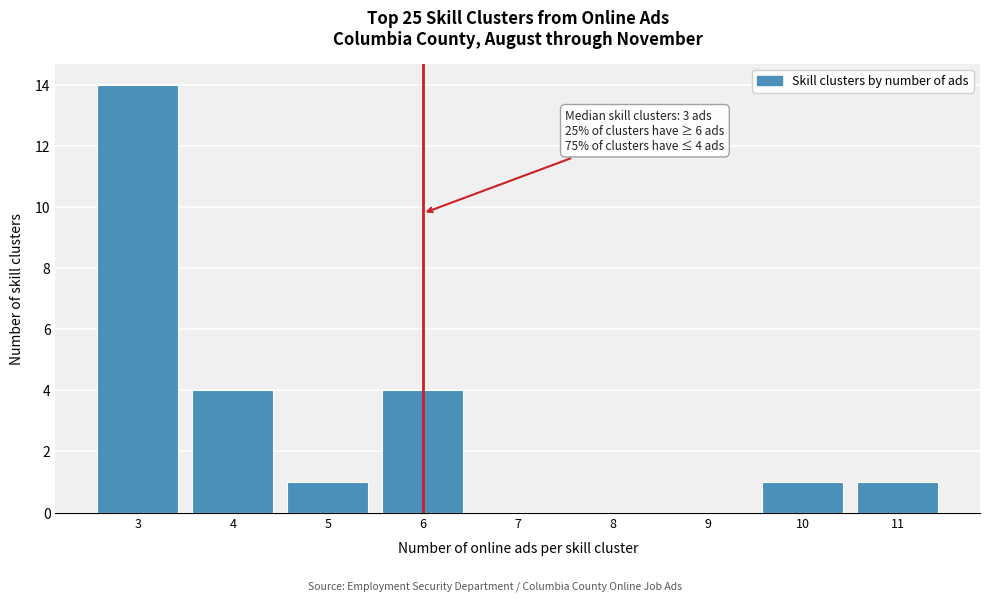

Reading left to right, transcribe all the data shown in this chart.

3=14	4=4	5=1	6=4	7=0	8=0	9=0	10=1	11=1